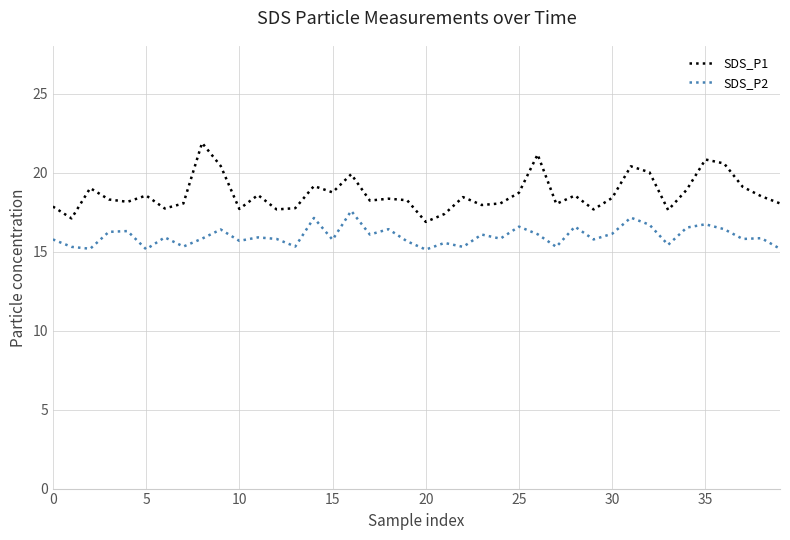

Which series has the widest spread of values?

SDS_P1